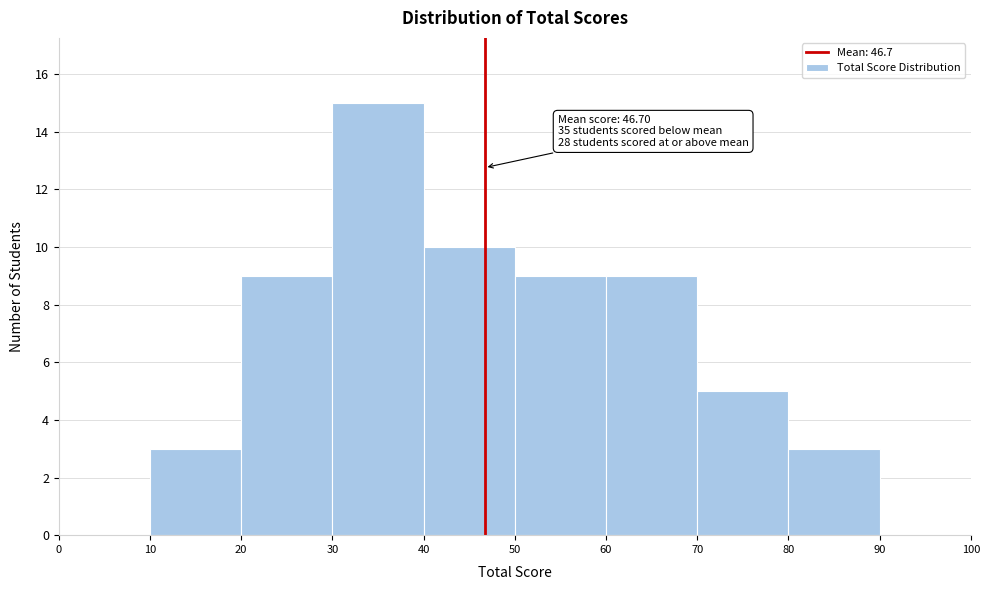

Which range on the x-axis has the tallest bar?

30 to 40